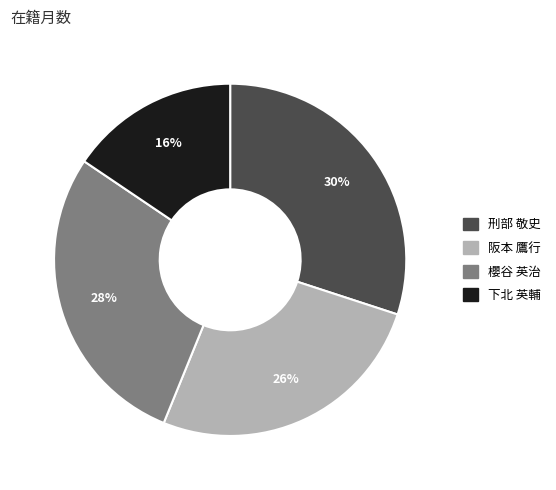

Which slice is the largest?

刑部 敬史